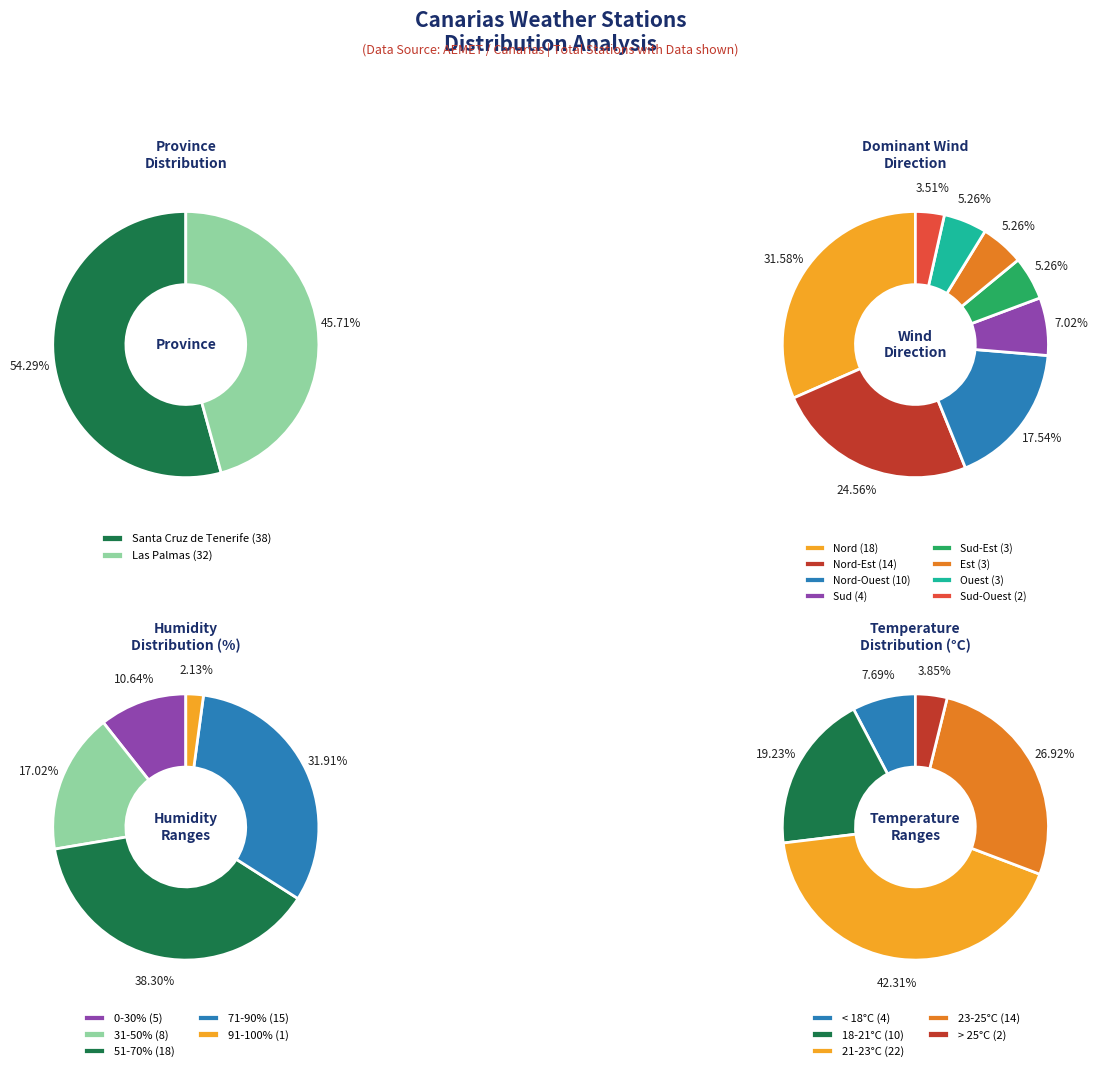

What percentage is the Las Palmas slice, to the nearest percent?

46%